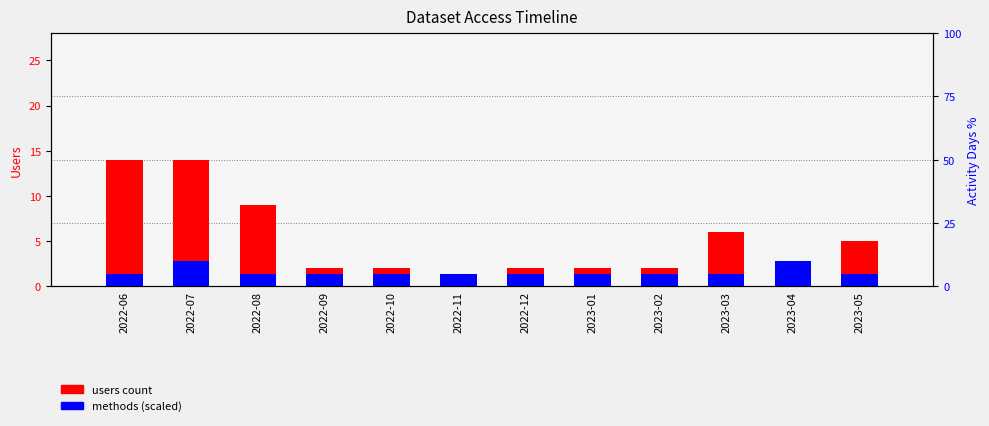

What is the label of the 8th bar from the right?

2022-10